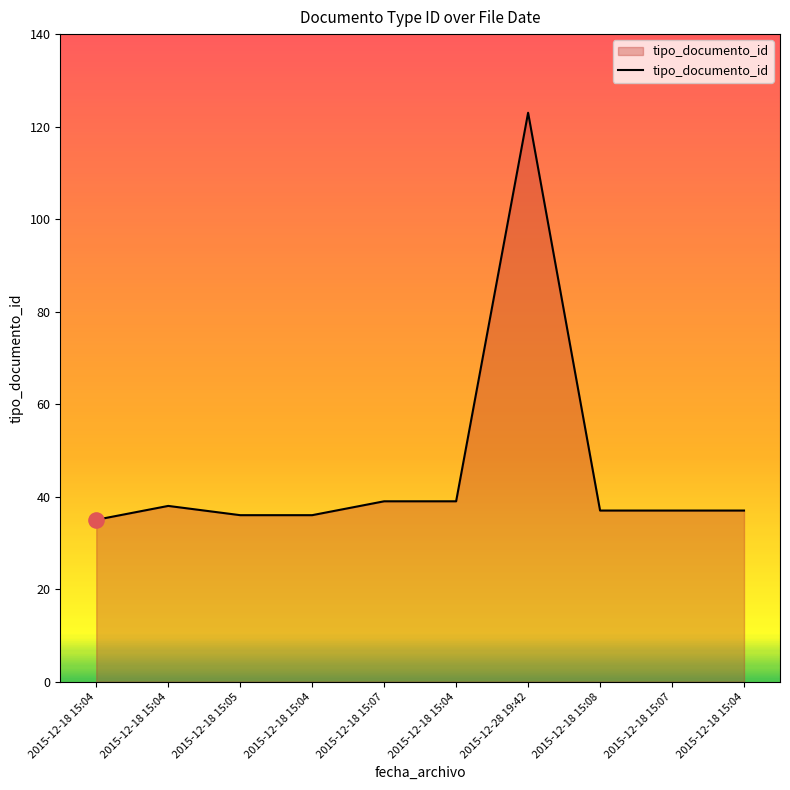

What is the change in value from 2015-12-18 15:07 to 2015-12-18 15:08?

-2